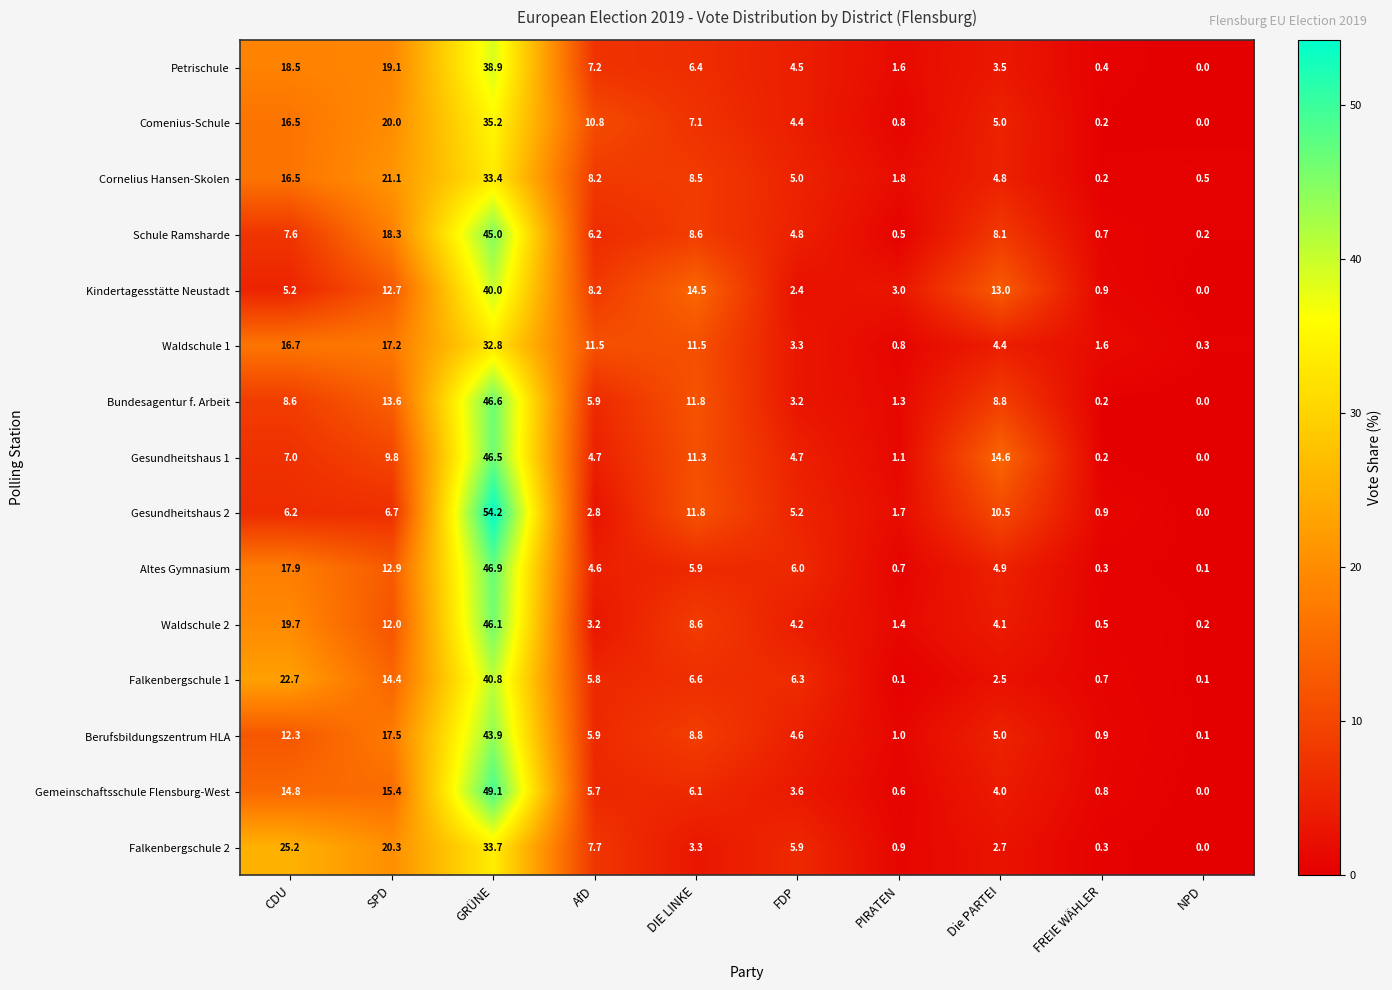

The value of Waldschule 2 at DIE LINKE is 8.6. True or false?

True